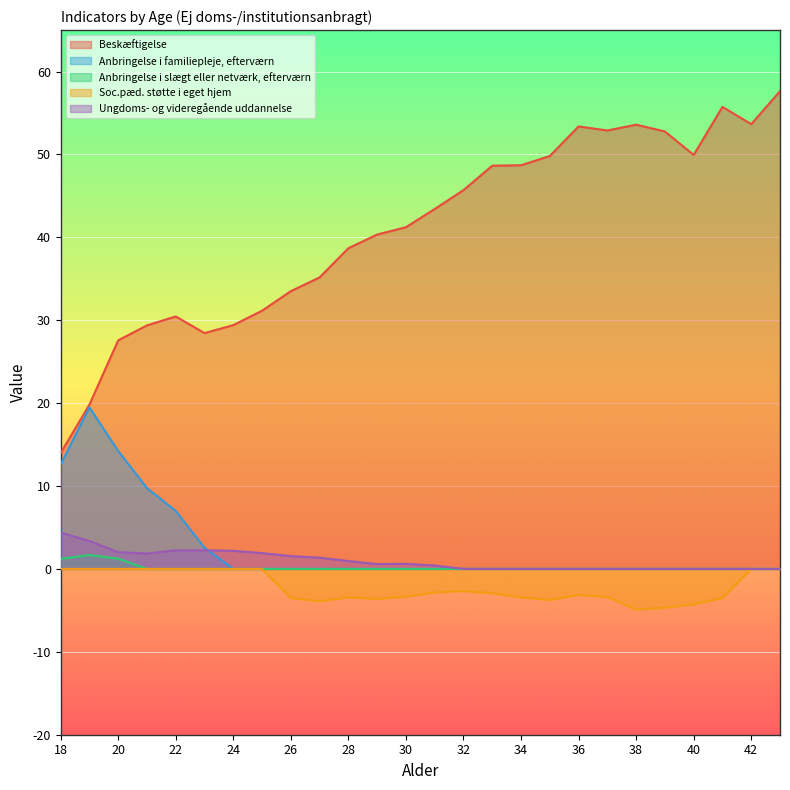

Which series changed the most between 30 and 39?

Beskæftigelse